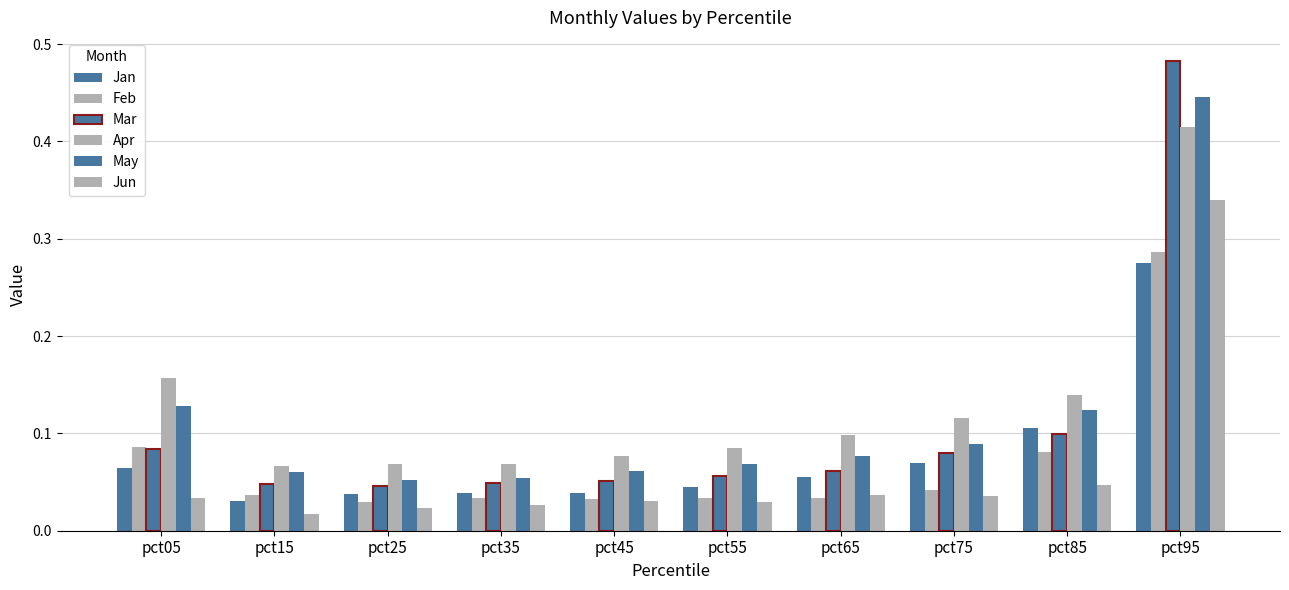

What is the difference between the Apr values at pct85 and pct95?

0.3